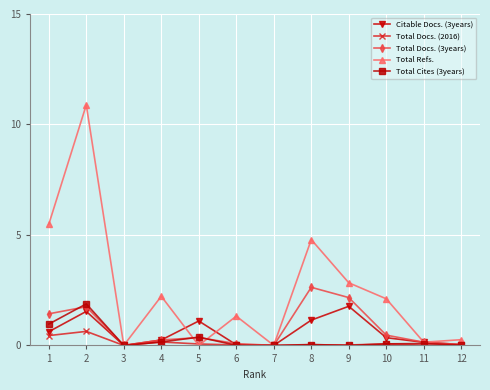

What is the difference between the Total Cites (3years) values at 3 and 4?

0.2